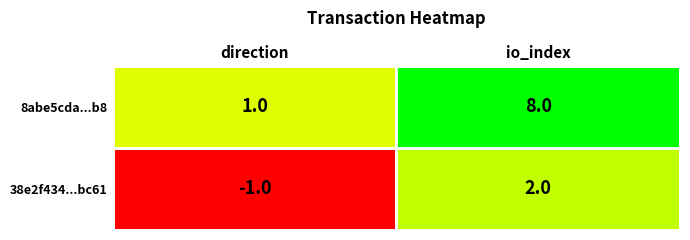

The 8abe5cda7cd69ba4e1b365c1c805f9b351499b8 series shows 8 at 1. True or false?

True